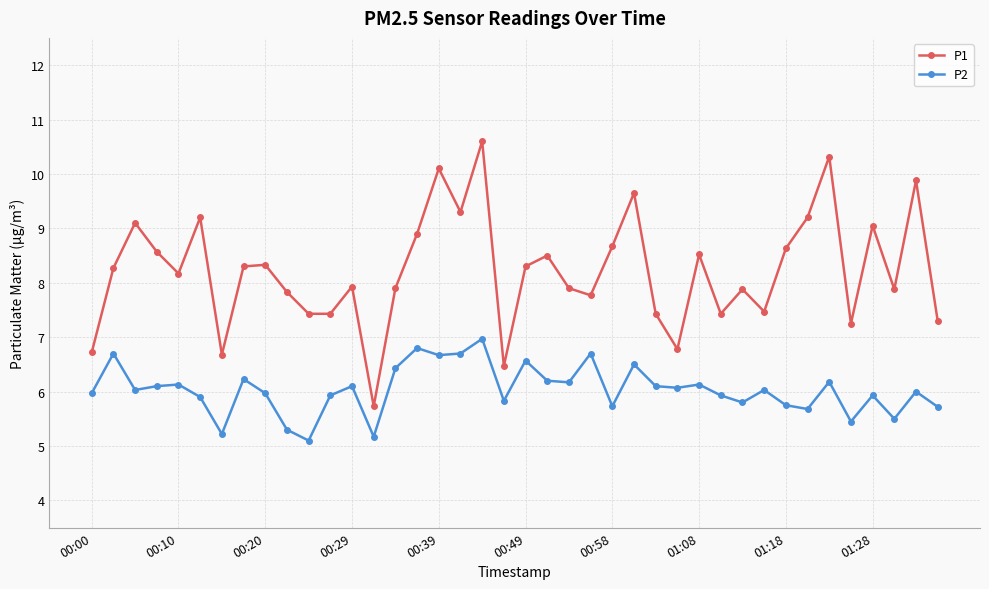

How many lines are shown in the chart?

2